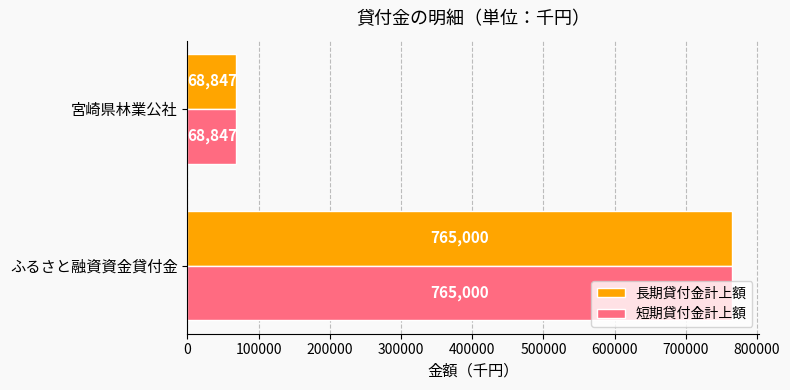

Which label corresponds to the smallest value in the chart?

宮崎県林業公社